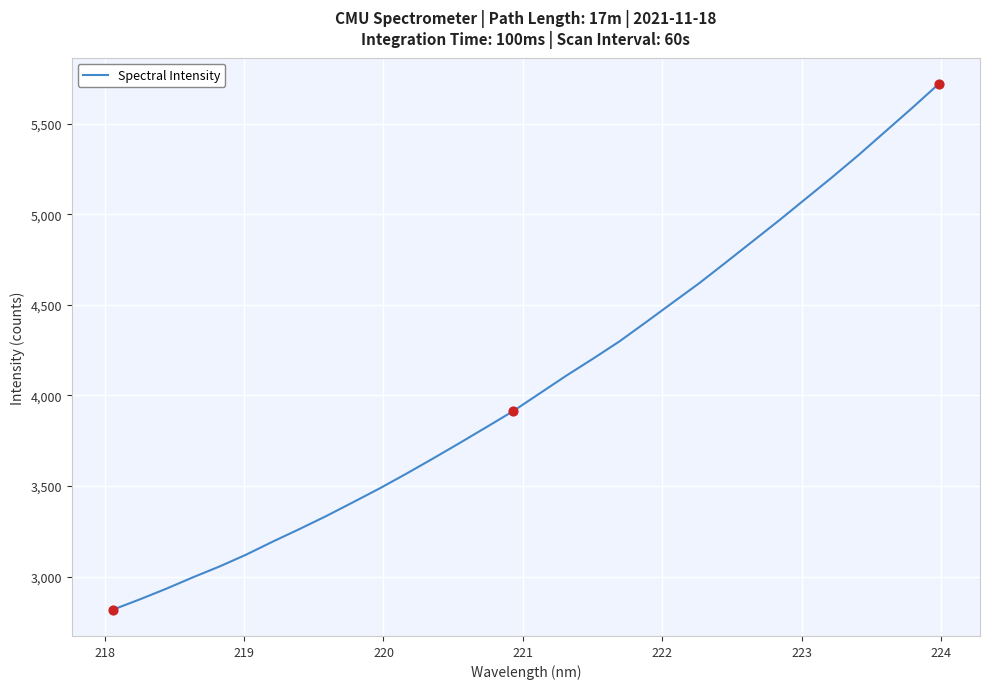

What is the greatest value displayed?

5720.3